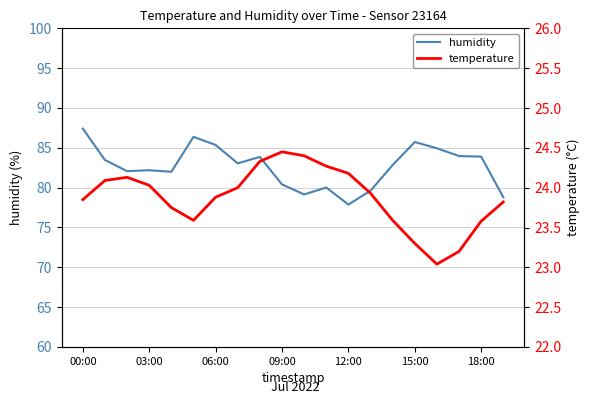

Which series has the largest total across all categories?

humidity